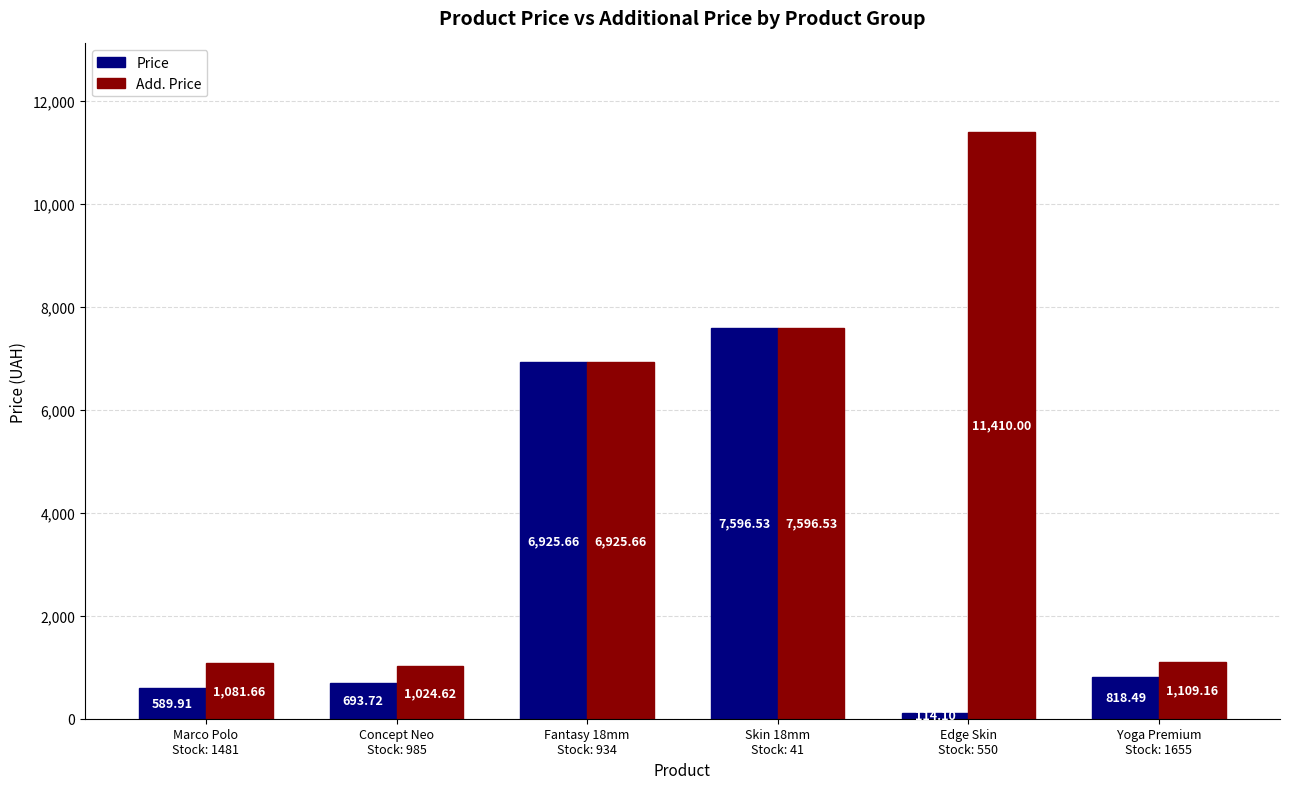

Which category has the highest value across all series?

Edge Skin
Stock: 550